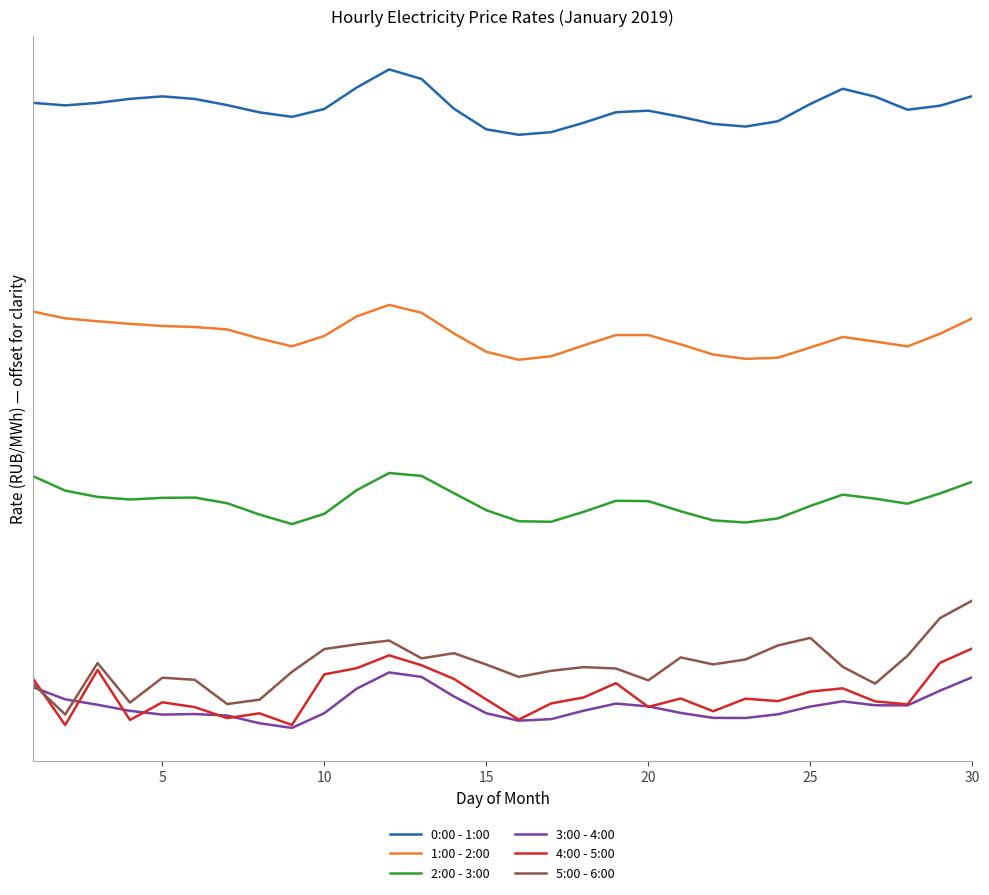

Does the chart have visible grid lines?

No